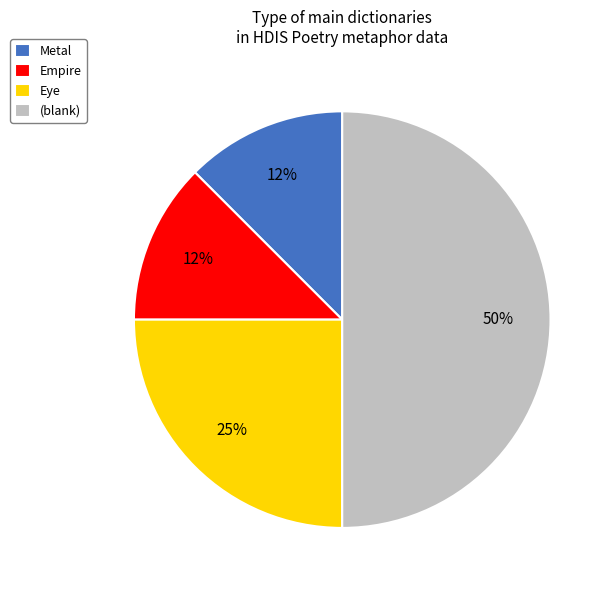

Is the sum of Empire and (blank) greater than half?

Yes